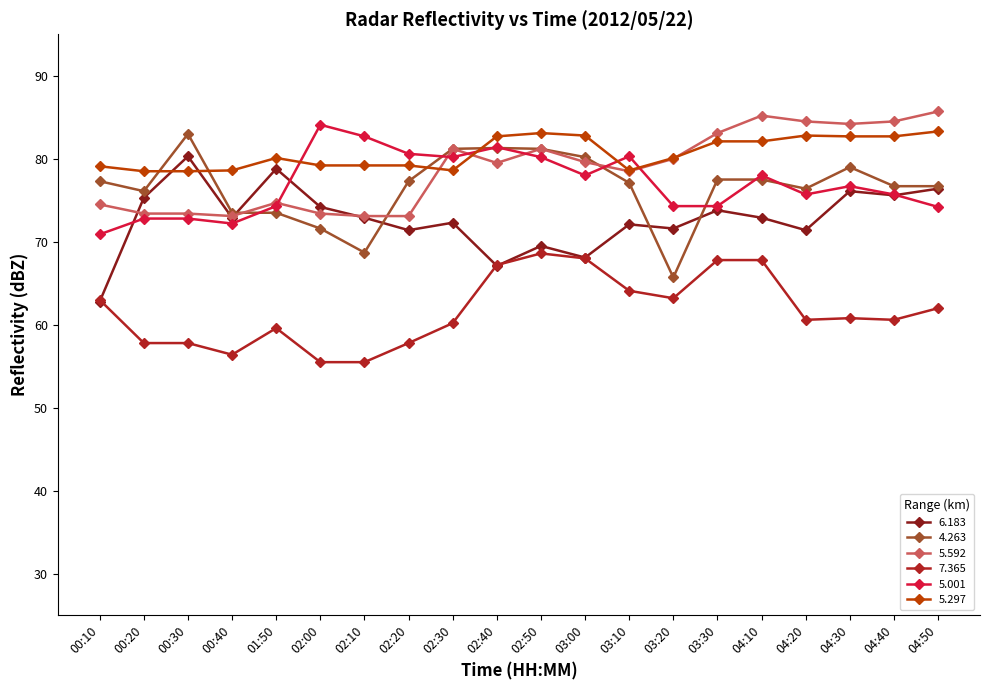

What is the spread (max minus min) of values at 04:30?

23.4